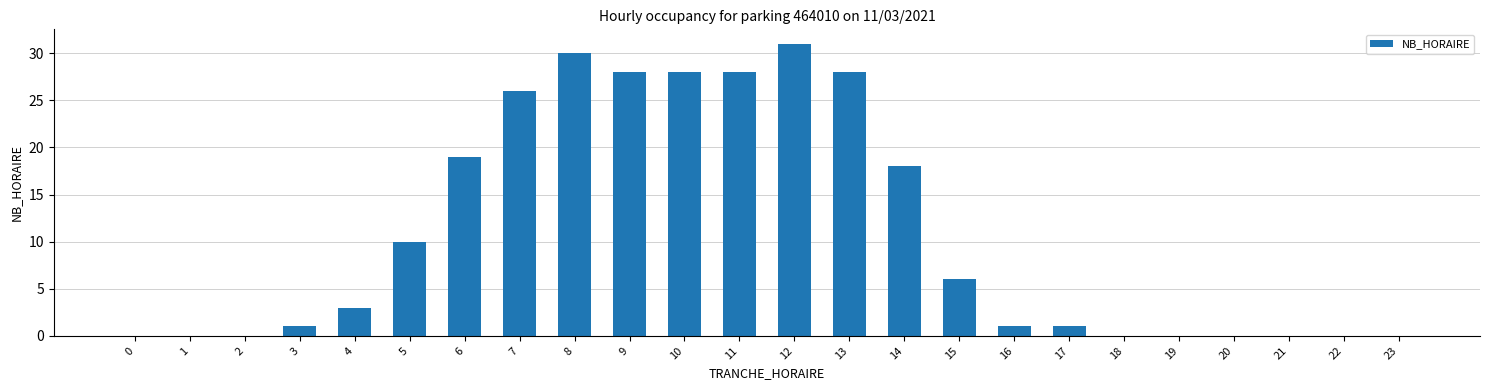

The chart shows a value of 28 at 10. True or false?

True